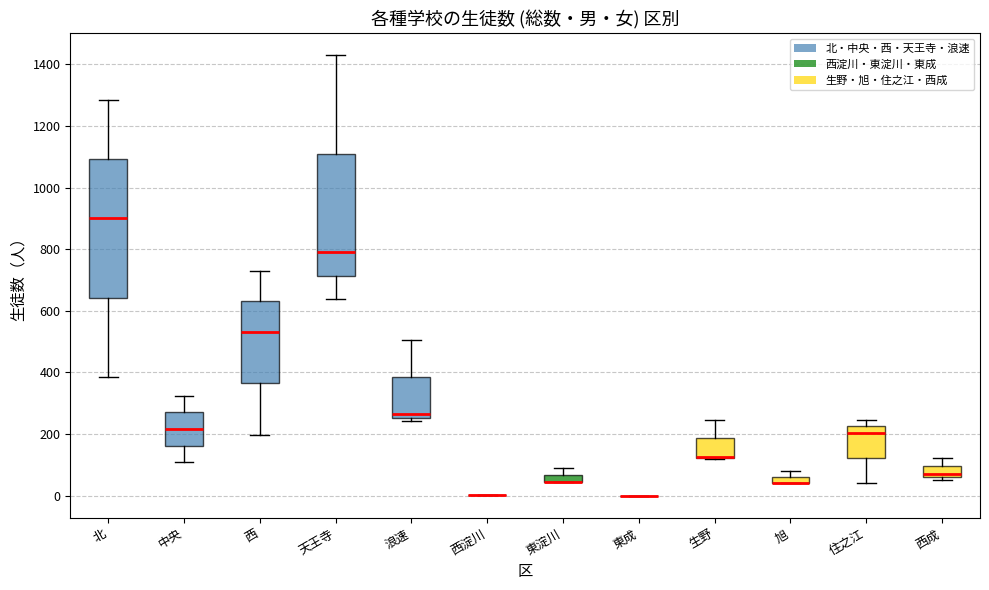

Where does the upper whisker of the box for 中央 end on the y-axis? The values are not printed on the chart, so give them approximately, as read against the axis.

320